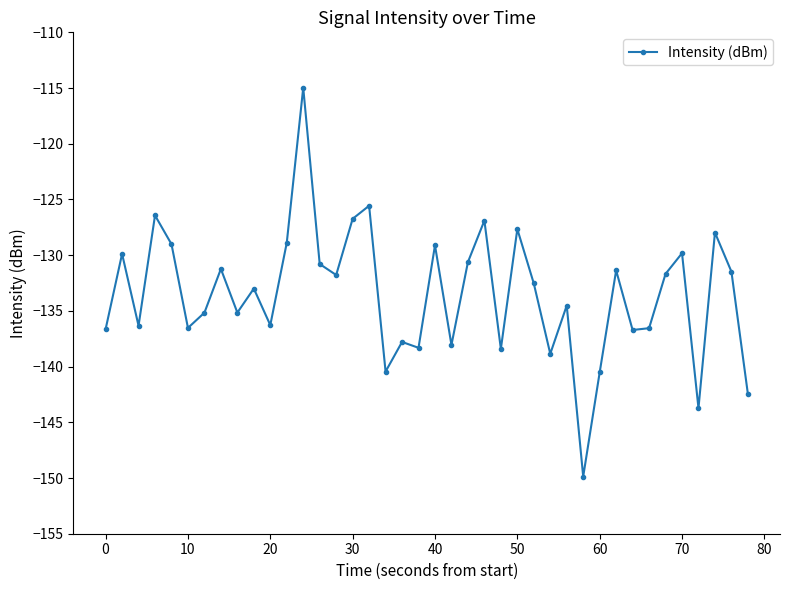

What is the difference between the second highest and second lowest values?

18.2